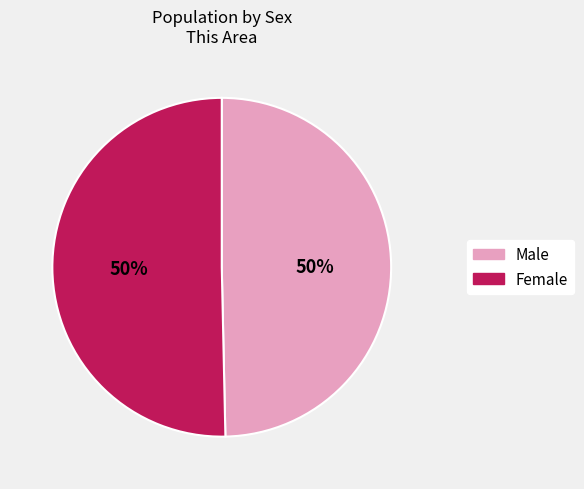

How many slices are in this pie chart?

2